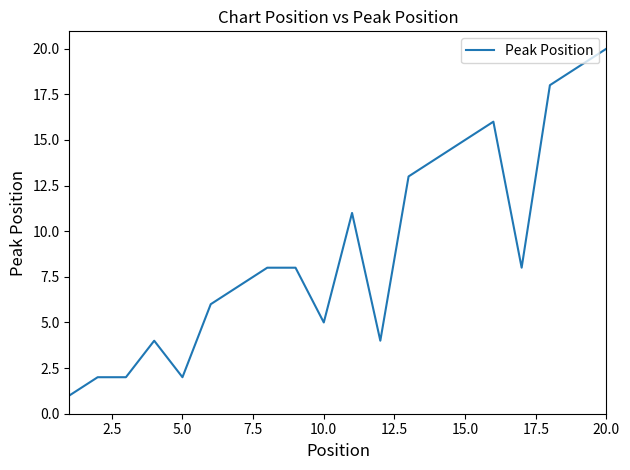

What is the greatest value displayed?

20